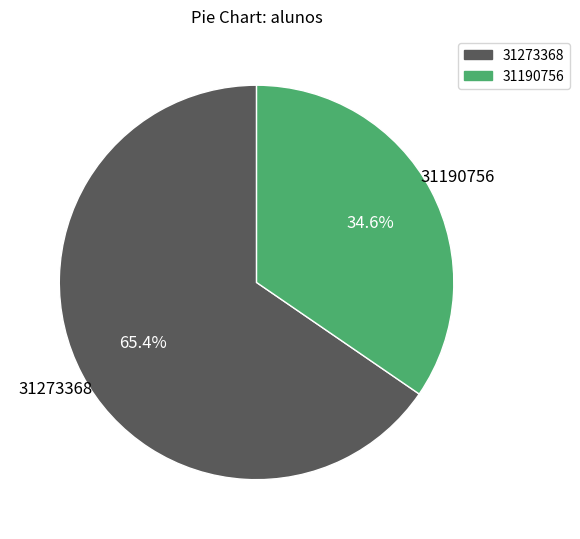

Is there any slice that represents more than half of the pie?

Yes